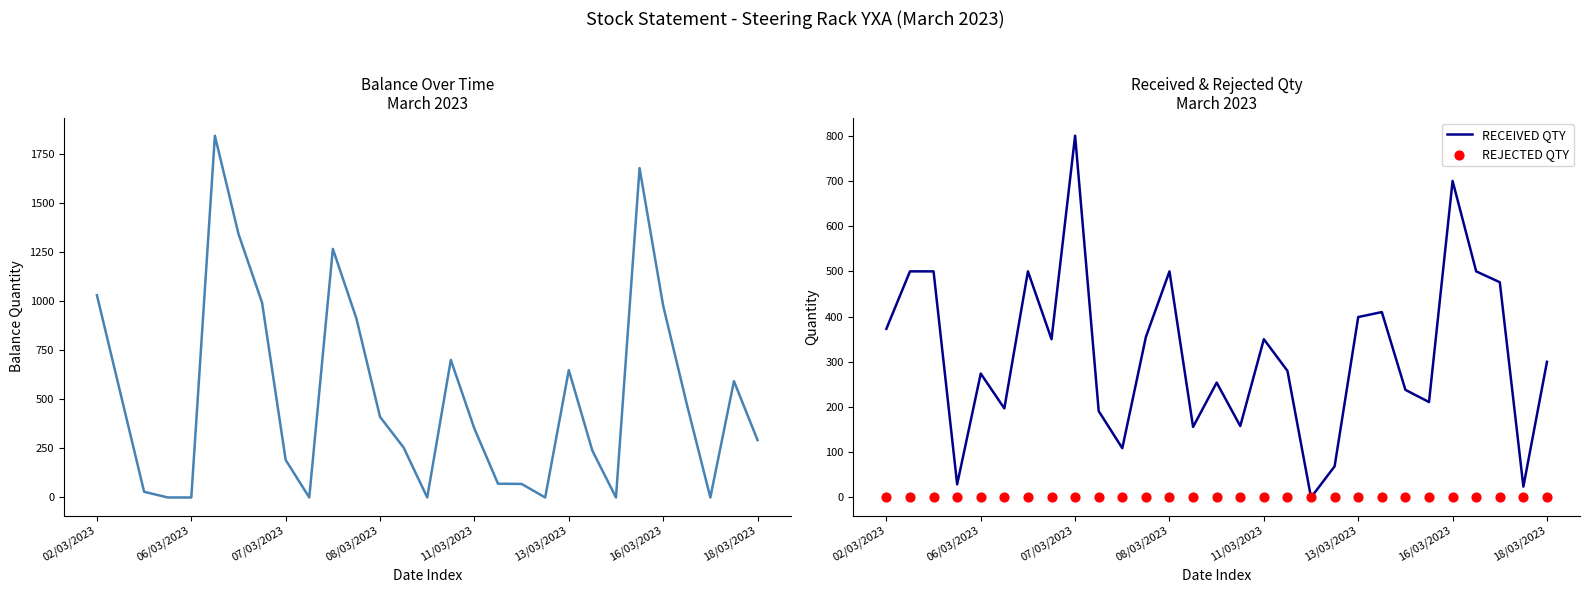

What is the maximum value for RECEIVED QTY?

800